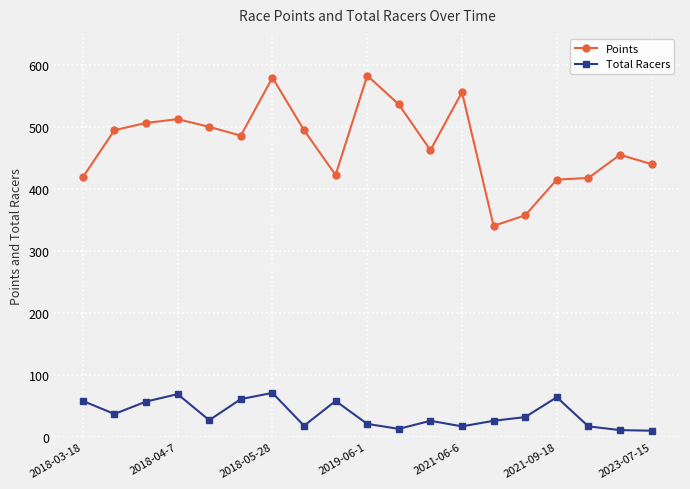

List the series in order of their overall mean, lowest first.

Total Racers, Points